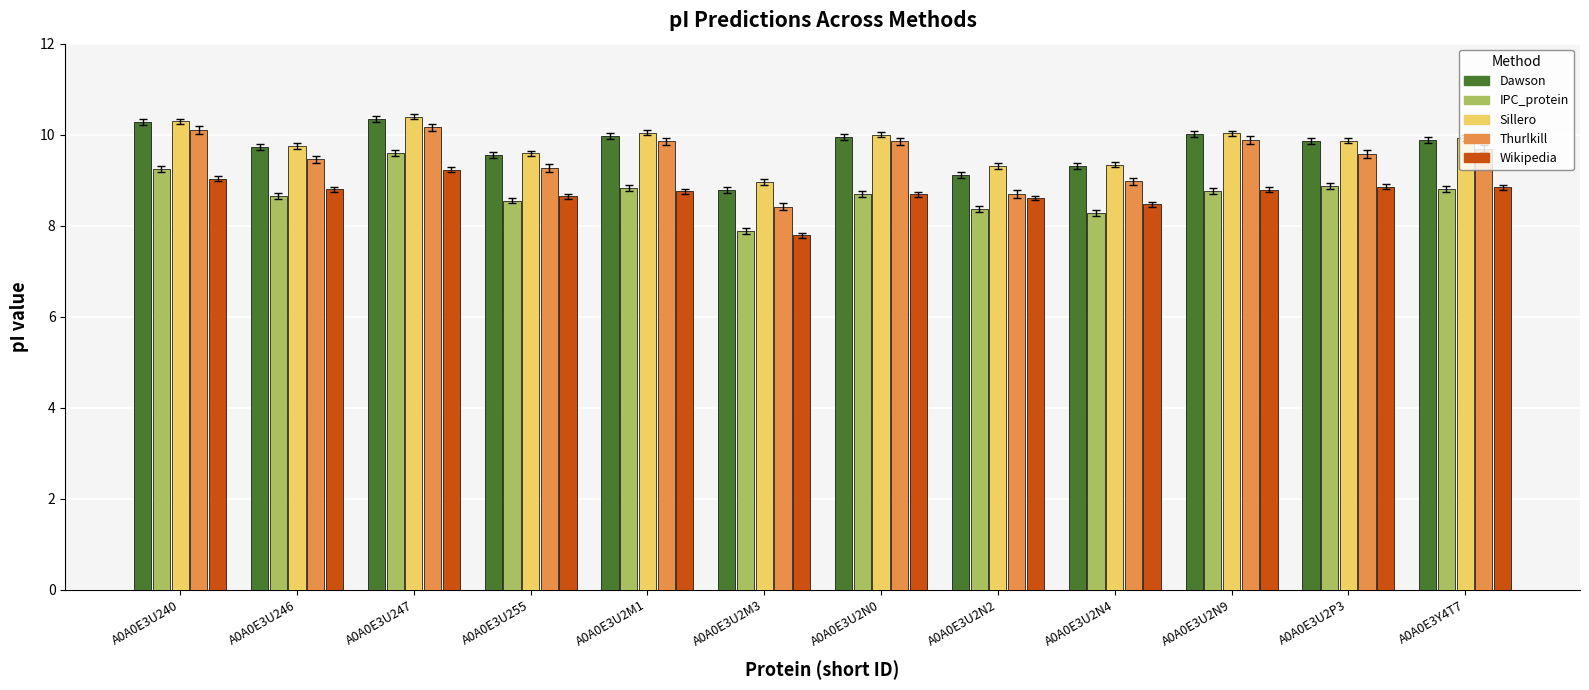

How many series are shown in this chart?

5